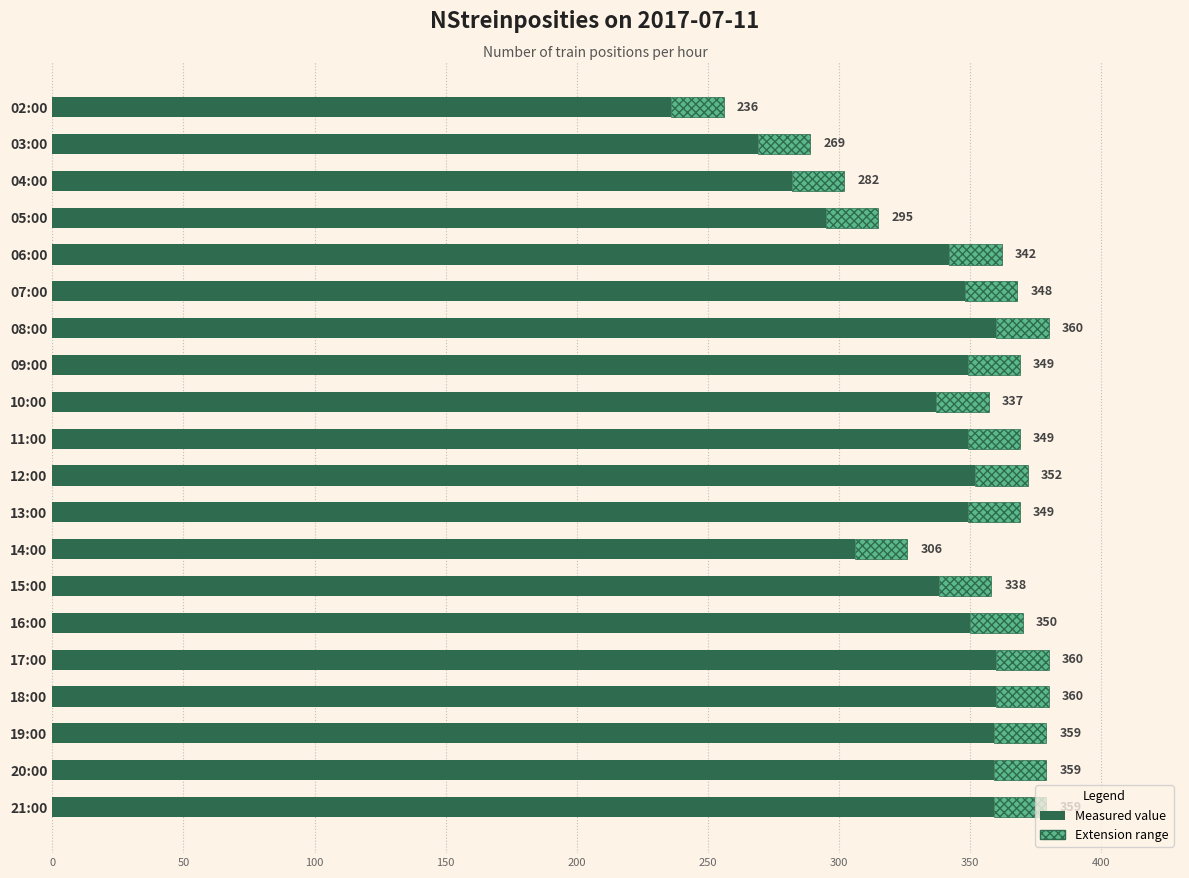

What is the average value?

333